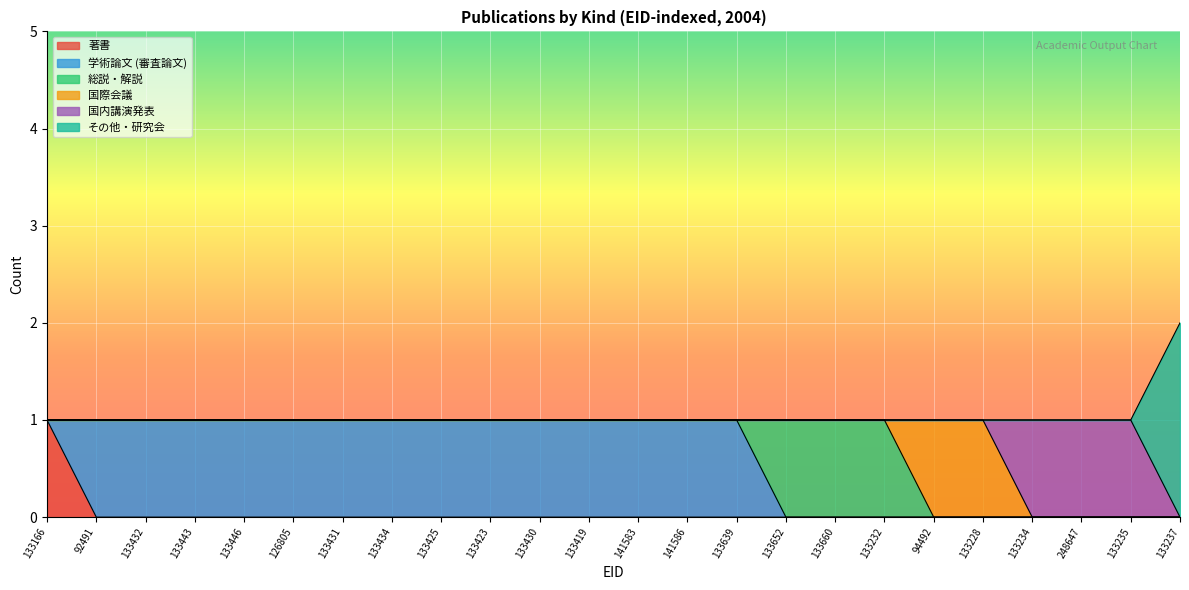

Where do 国際会議 and 総説・解説 first cross each other?

133232 and 94492